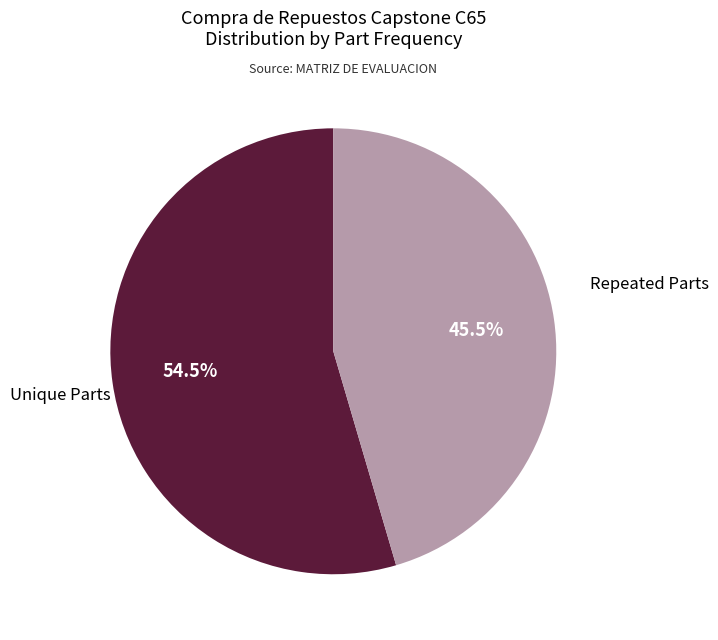

Is there any slice that represents more than half of the pie?

Yes